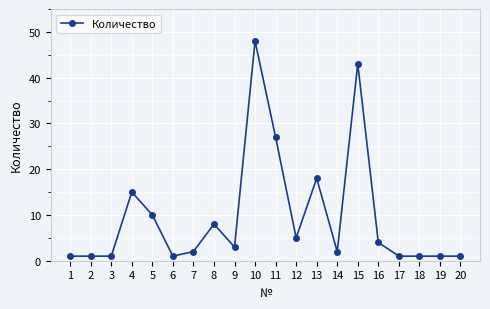

Reading left to right, list all the values displayed in this chart.

1=1	2=1	3=1	4=15	5=10	6=1	7=2	8=8	9=3	10=48	11=27	12=5	13=18	14=2	15=43	16=4	17=1	18=1	19=1	20=1